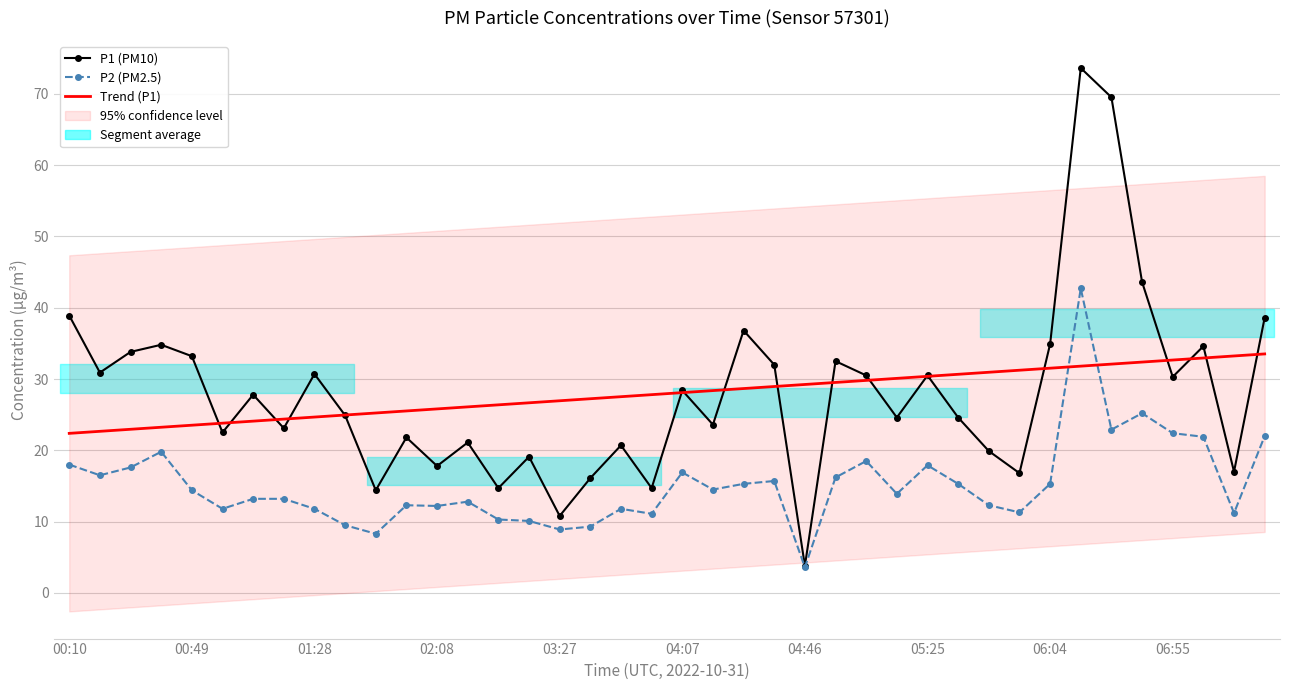

Reading left to right, list all the values displayed in this chart.

P1 (PM10): 38.9	30.9	33.8	34.8	33.2	22.5	27.8	23.1	30.7	24.9	14.4	21.8	17.8	21.1	14.7	19.1	10.8	16.1	20.7	14.7	28.4	23.6	36.8	32.0	3.8	32.5	30.5	24.6	30.5	24.6	19.9	16.8	34.9	73.6	69.5	43.6	30.3	34.6	17.0	38.6
P2 (PM2.5): 18.0	16.5	17.6	19.8	14.4	11.8	13.2	13.2	11.8	9.5	8.3	12.3	12.2	12.8	10.3	10.1	8.9	9.3	11.8	11.1	16.9	14.5	15.3	15.7	3.6	16.2	18.5	13.9	17.9	15.3	12.3	11.3	15.3	42.7	22.9	25.2	22.4	21.9	11.2	22.0
Trend (P1): 22.4	22.7	23.0	23.2	23.5	23.8	24.1	24.4	24.7	24.9	25.2	25.5	25.8	26.1	26.4	26.7	26.9	27.2	27.5	27.8	28.1	28.4	28.7	28.9	29.2	29.5	29.8	30.1	30.4	30.7	30.9	31.2	31.5	31.8	32.1	32.4	32.7	32.9	33.2	33.5